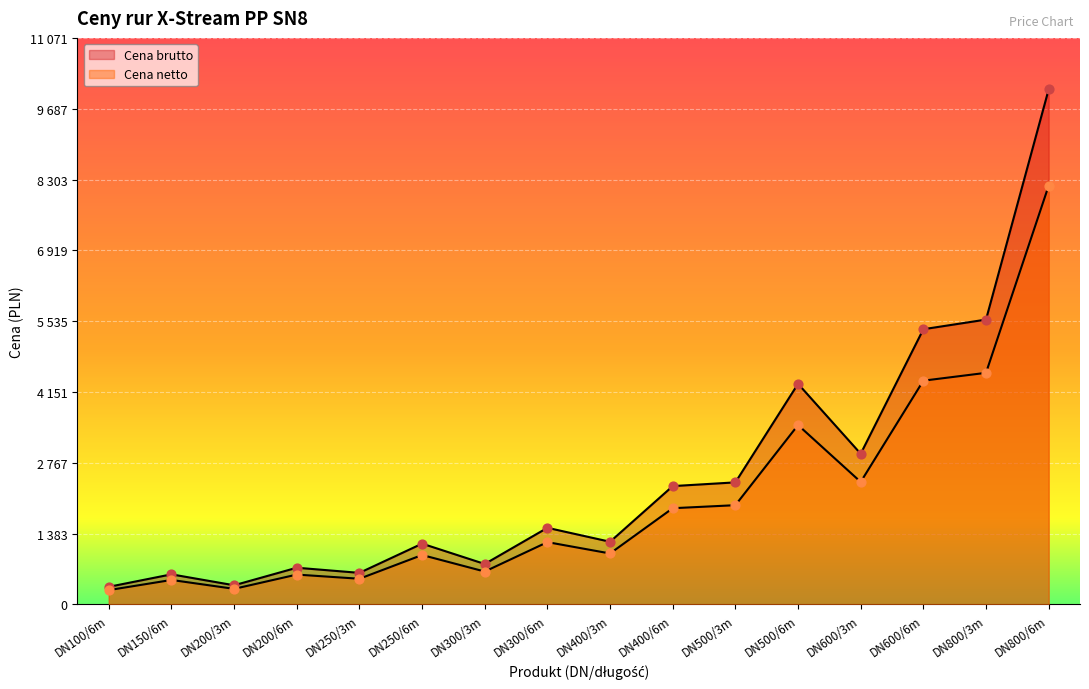

What is the total value across all series at DN800/3m?

10091.5